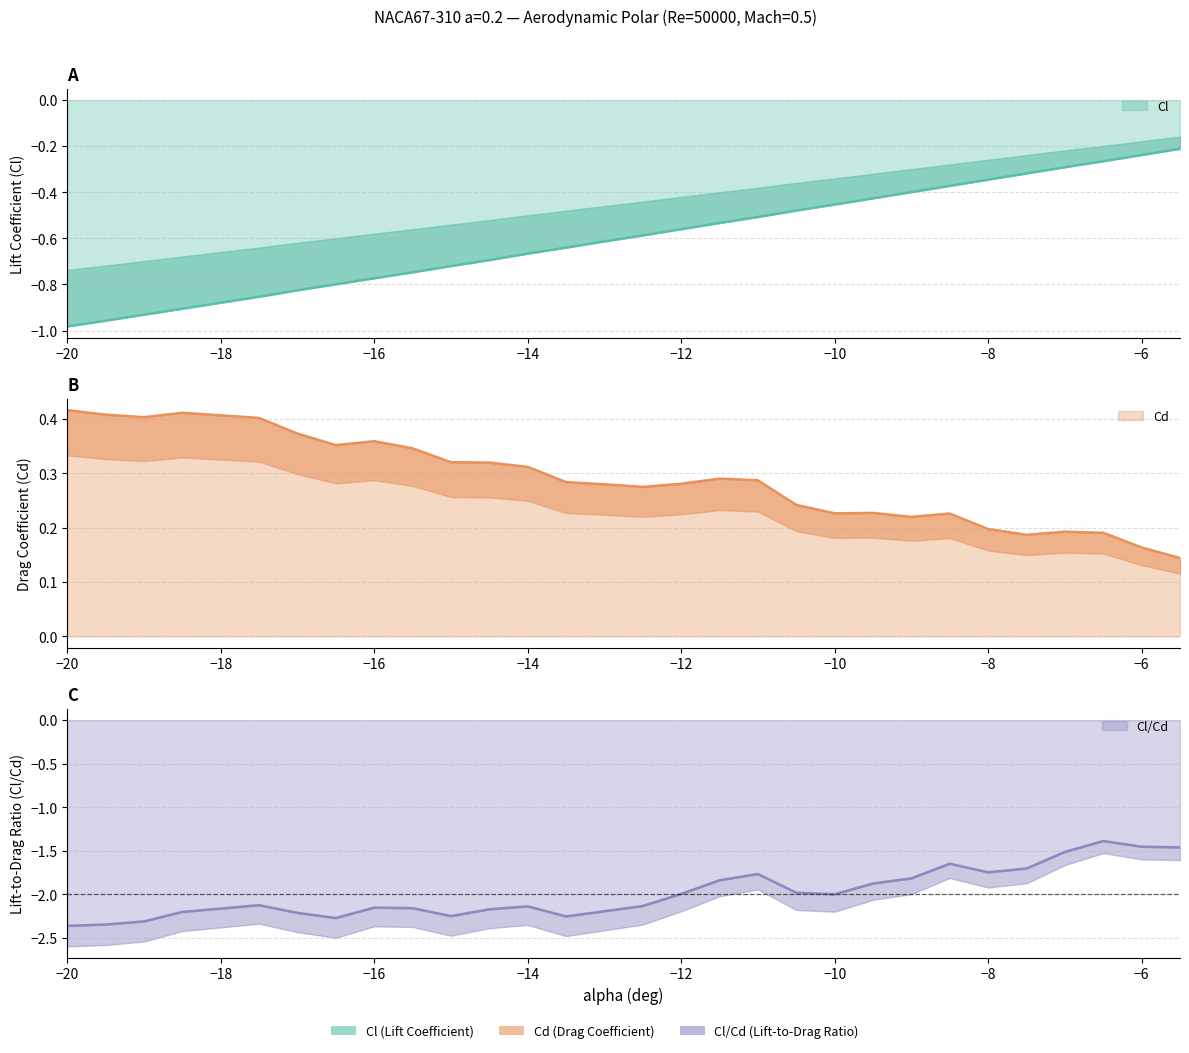

Is it true that Cd equals 0.2 at -7.5?

True